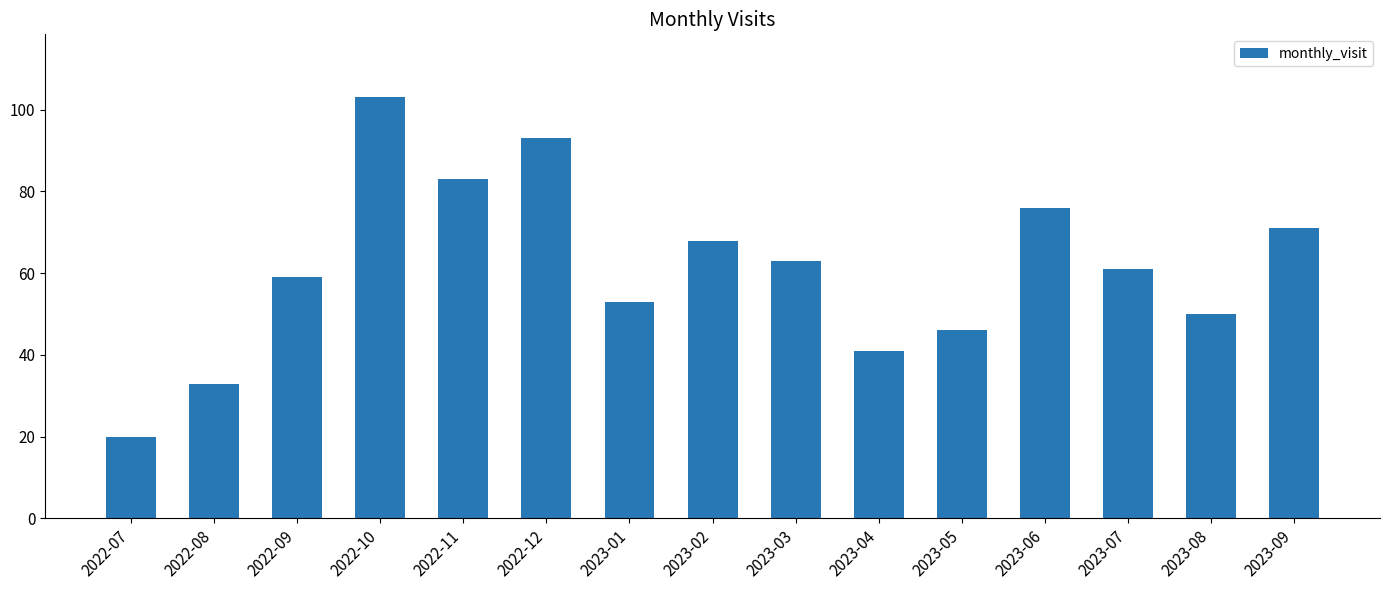

Reading right to left, extract all data points from this chart.

71	50	61	76	46	41	63	68	53	93	83	103	59	33	20